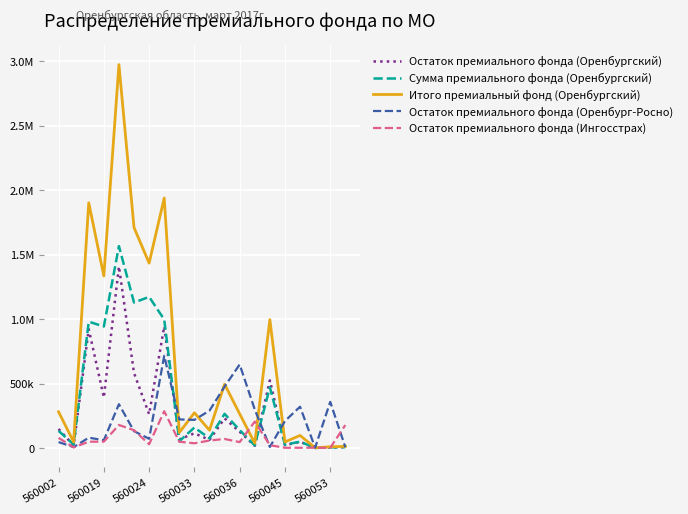

How many times do Сумма премиального фонда (Оренбургский) and Остаток премиального фонда (Оренбург-Росно) cross each other?

3